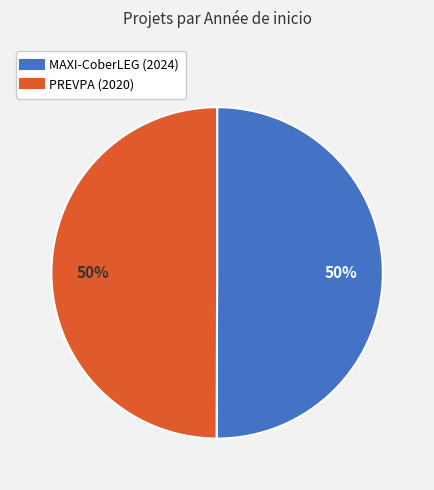

How many slices are in this pie chart?

2